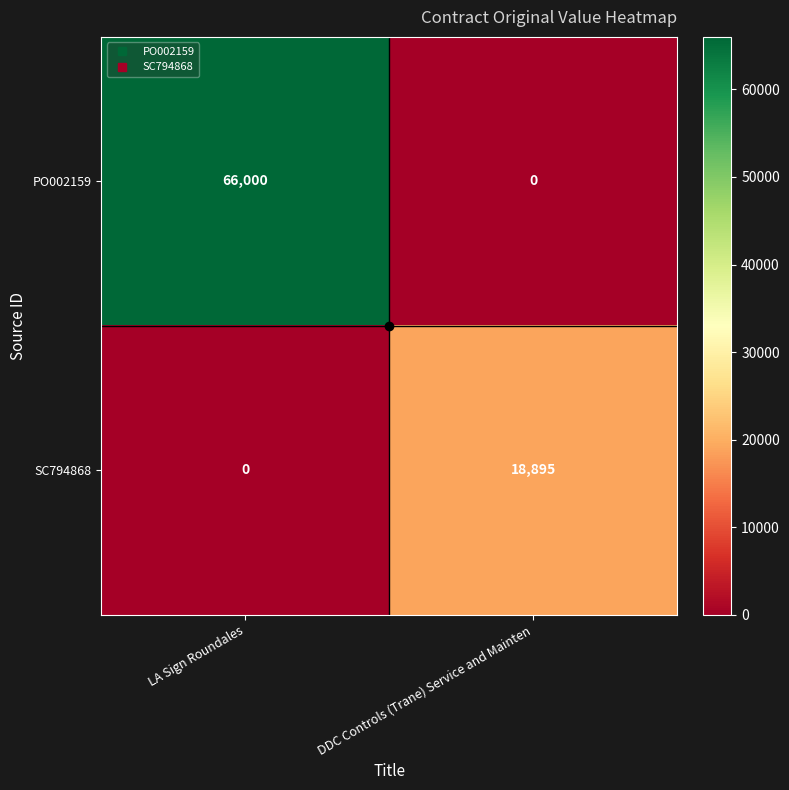

What is the difference between the maximum and minimum values in the PO002159 series?

66000